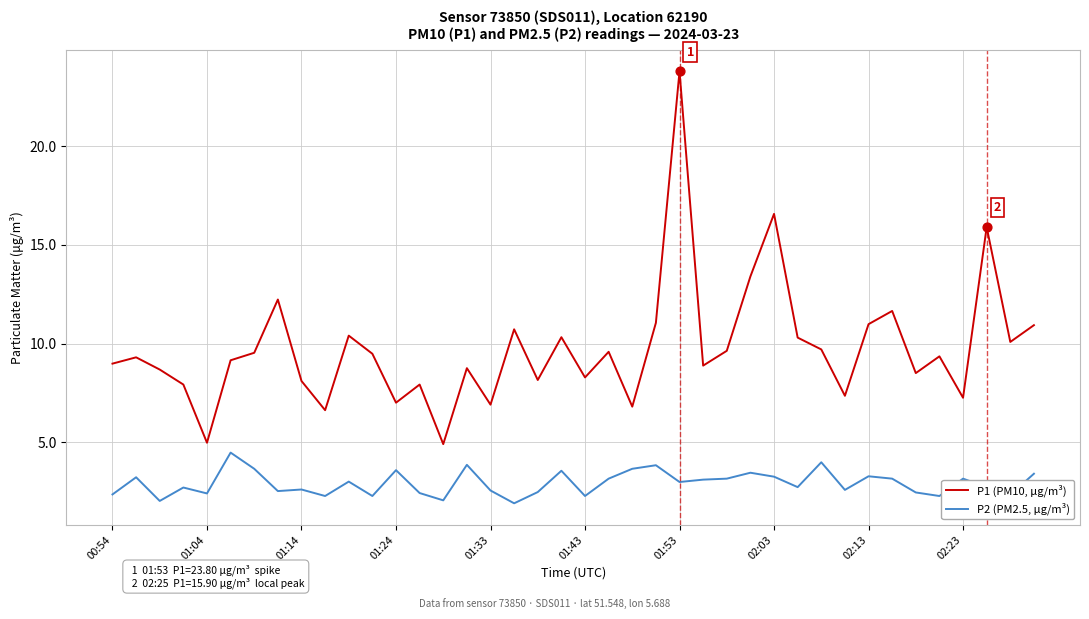

Which series has the largest range (max minus min)?

P1 (PM10, μg/m³)